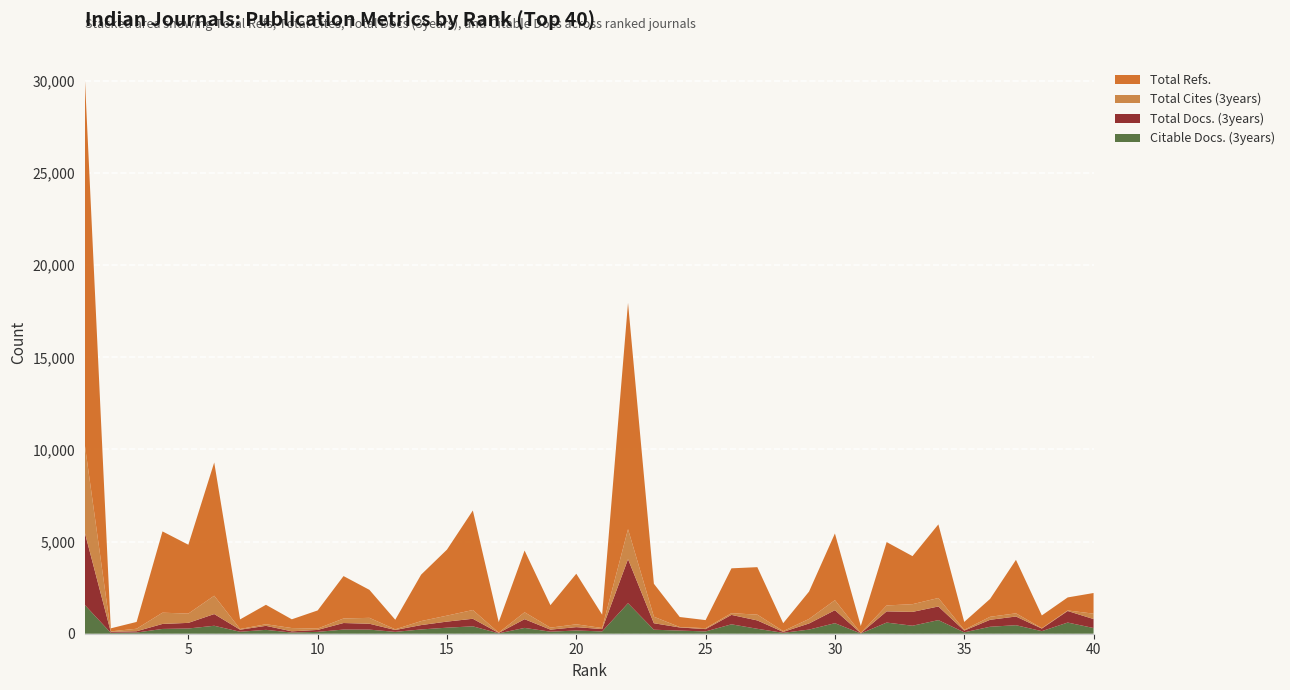

Reading left to right, list all the values displayed in this chart.

Citable Docs. (3years): 1=1557	2=49	3=66	4=260	5=284	6=432	7=107	8=210	9=64	10=101	11=226	12=223	13=101	14=232	15=328	16=402	17=21	18=316	19=111	20=175	21=125	22=1657	23=217	24=170	25=125	26=511	27=268	28=49	29=225	30=572	31=15	32=605	33=434	34=739	35=75	36=378	37=463	38=140	39=607	40=310
Total Docs. (3years): 1=3909	2=52	3=69	4=271	5=305	6=635	7=111	8=218	9=66	10=105	11=355	12=319	13=101	14=237	15=330	16=410	17=23	18=473	19=111	20=182	21=127	22=2390	23=352	24=170	25=125	26=511	27=453	28=50	29=331	30=705	31=15	32=608	33=751	34=740	35=94	36=378	37=471	38=140	39=627	40=486
Total Cites (3years): 1=4750	2=27	3=136	4=611	5=504	6=996	7=39	8=88	9=178	10=73	11=247	12=320	13=36	14=217	15=324	16=475	17=15	18=375	19=108	20=154	21=58	22=1629	23=353	24=22	25=51	26=93	27=315	28=43	29=247	30=545	31=7	32=322	33=419	34=460	35=41	36=163	37=173	38=21	39=29	40=293
Total Refs.: 1=19909	2=164	3=369	4=4412	5=3737	6=7232	7=520	8=1054	9=475	10=985	11=2301	12=1520	13=520	14=2520	15=3584	16=5402	17=570	18=3351	19=1220	20=2746	21=724	22=12283	23=1790	24=545	25=438	26=2435	27=2577	28=429	29=1486	30=3620	31=382	32=3439	33=2607	34=3996	35=430	36=971	37=2903	38=692	39=707	40=1121